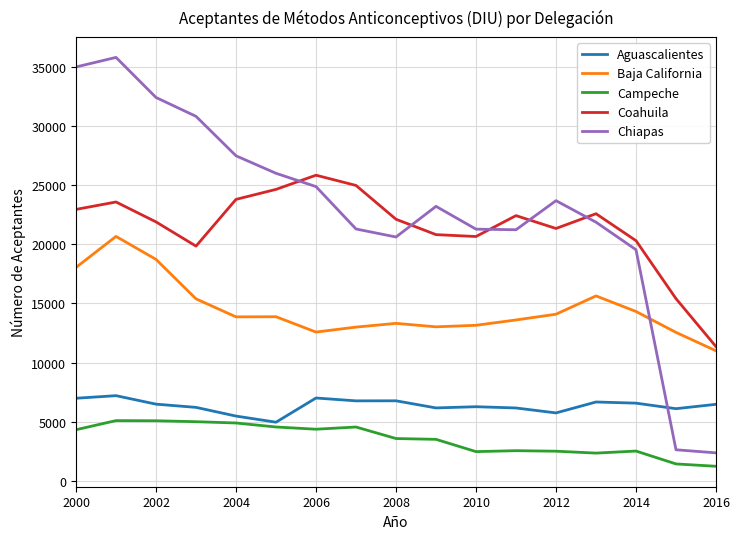

What is the lowest value of the Campeche series?

1209